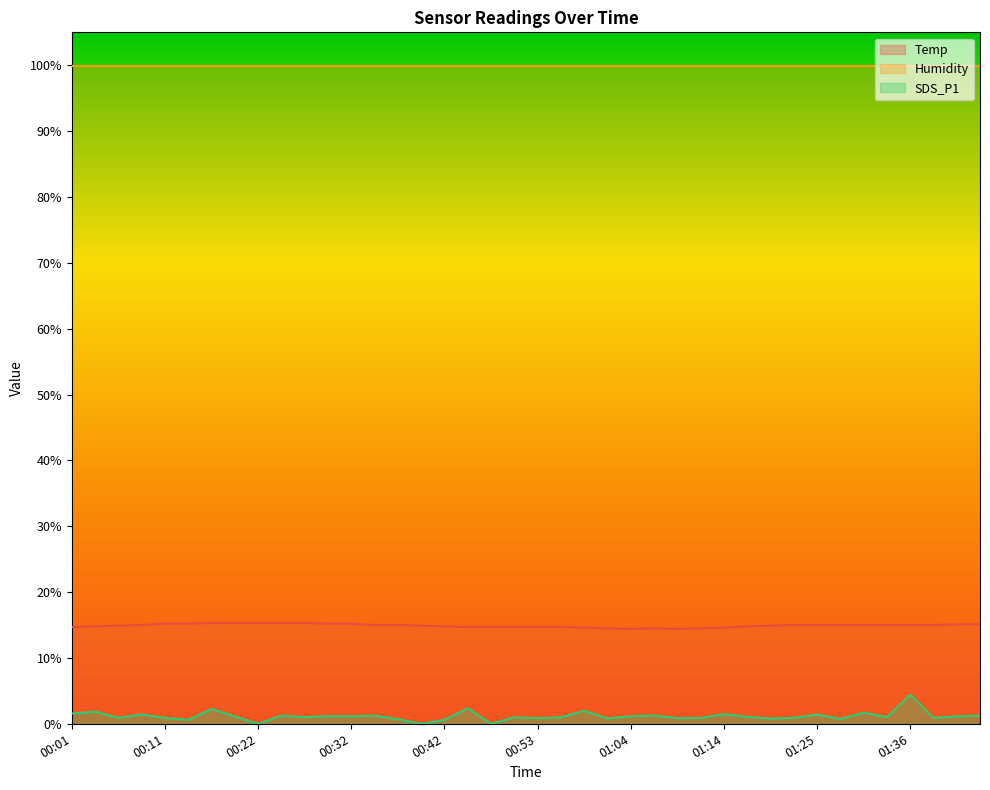

How many values in the Temp series are below 15?

19